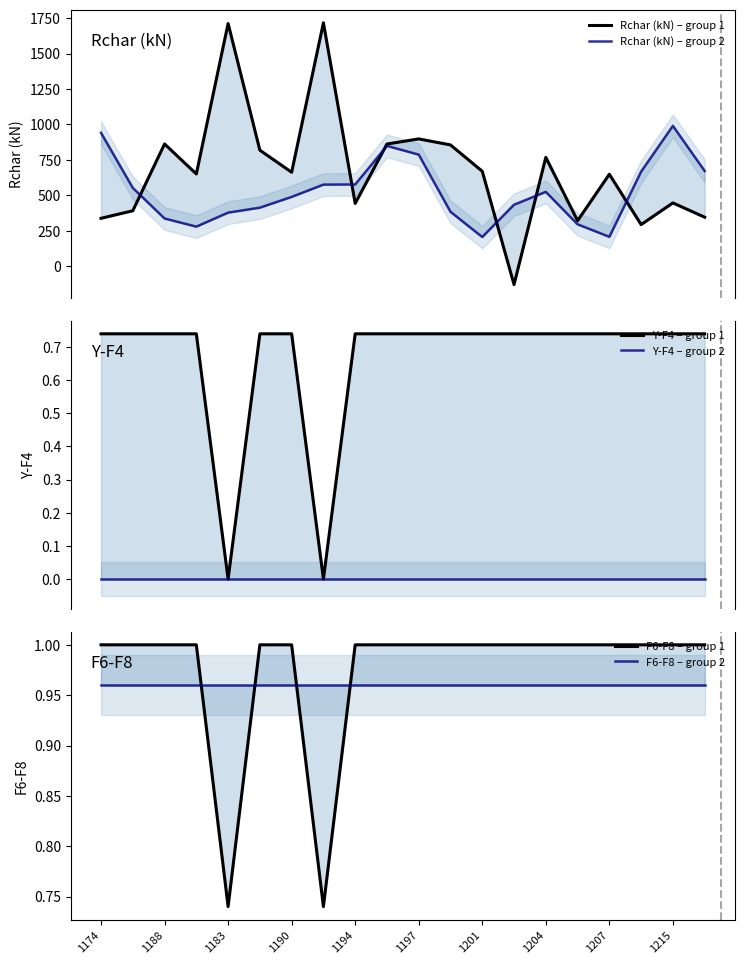

What is the lowest value of the F6-F8 – group 2 series?

1.0